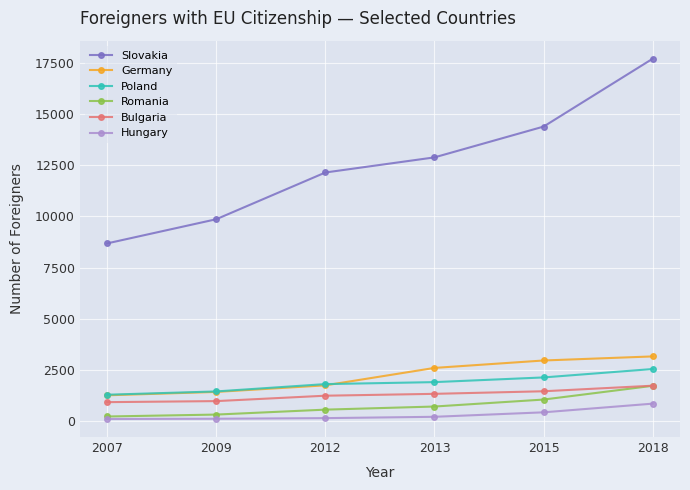

What are all the series names shown in the legend?

Slovakia, Germany, Poland, Romania, Bulgaria, Hungary